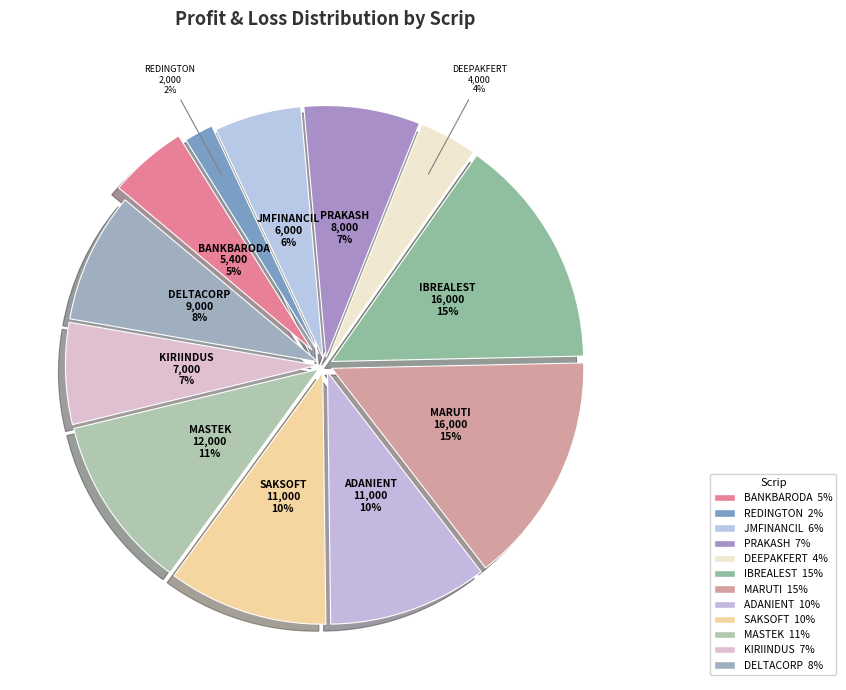

How many segments does this pie chart have?

12